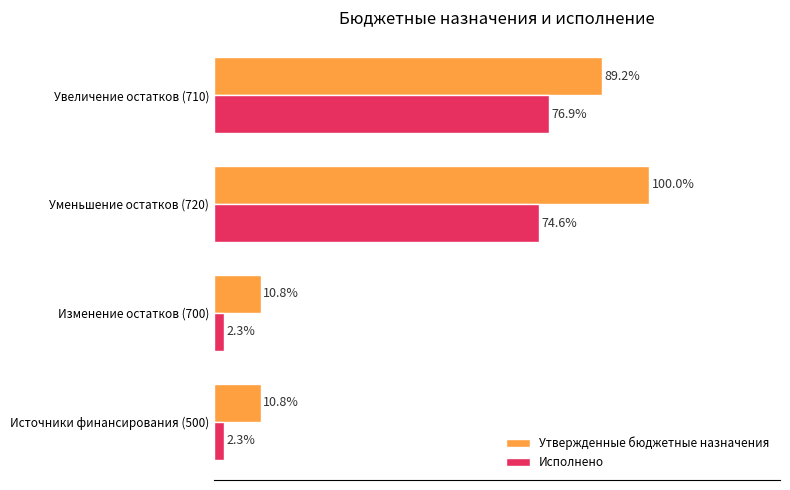

Where is Исполнено nearest to the value 39?

Уменьшение остатков (720)